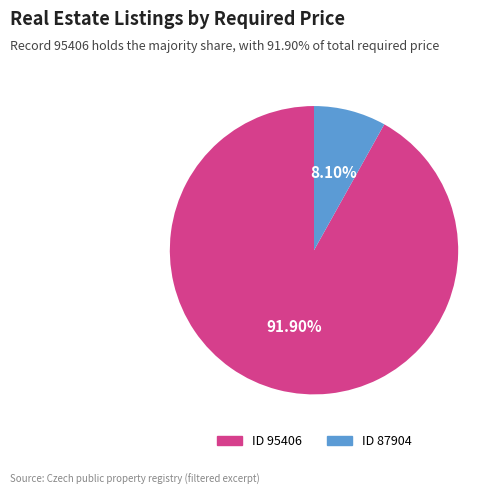

Is there a majority slice in this chart?

Yes